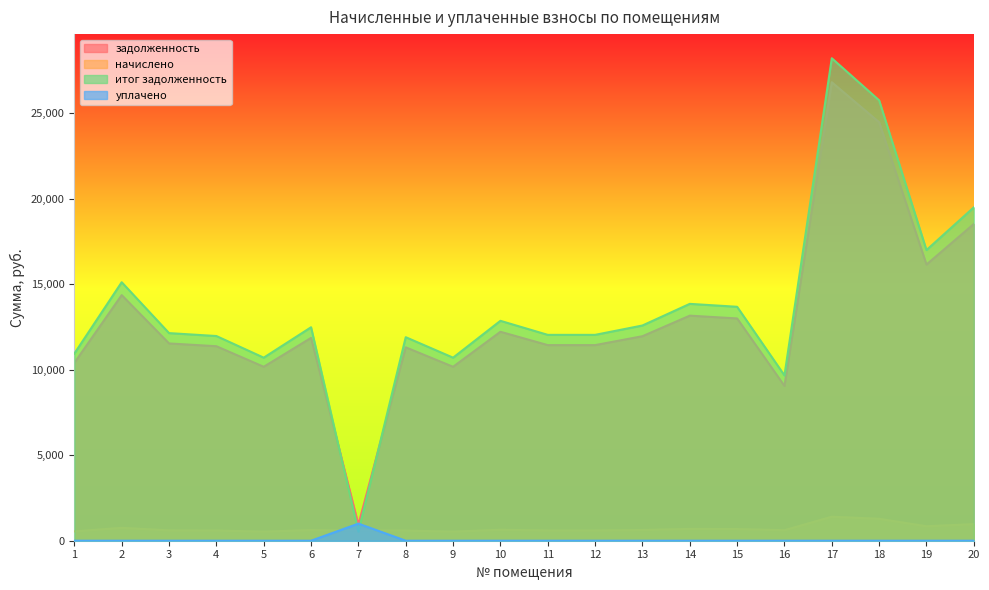

The итог задолженность series shows 28202.7 at 17. True or false?

True